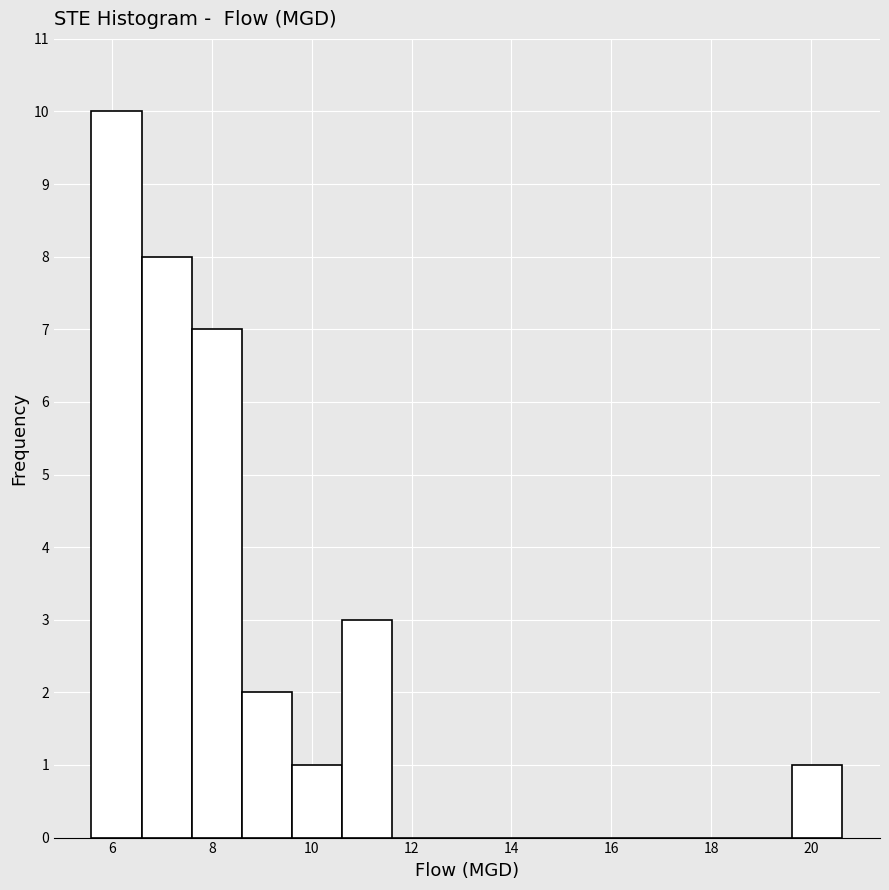

Reading left to right, list every bar in this chart as the range it spans on the x-axis followed by its height. Neither the bar edges nor the heights are printed on the chart, so give them approximately, as read against the axes.

5.6 to 6.6: 10
6.6 to 7.6: 8
7.6 to 8.6: 7
8.6 to 9.6: 2
9.6 to 10.6: 1
10.6 to 11.6: 3
11.6 to 12.6: 0
12.6 to 13.6: 0
13.6 to 14.6: 0
14.6 to 15.6: 0
15.6 to 16.6: 0
16.6 to 17.6: 0
17.6 to 18.6: 0
18.6 to 19.6: 0
19.6 to 20.6: 1